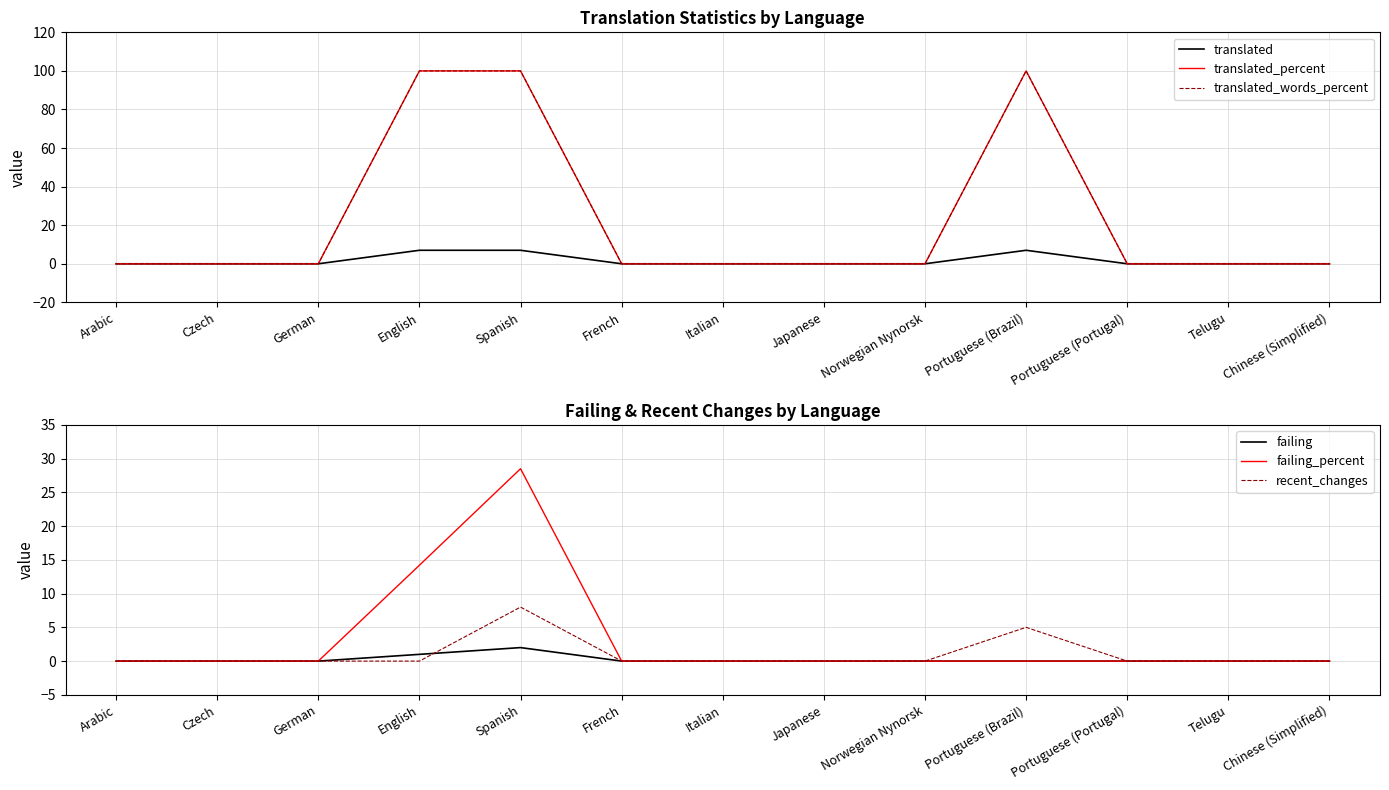

Reading right to left, what are all the values shown in this chart?

translated: 0.0	0.0	0.0	7.0	0.0	0.0	0.0	0.0	7.0	7.0	0.0	0.0	0.0
translated_percent: 0.0	0.0	0.0	100.0	0.0	0.0	0.0	0.0	100.0	100.0	0.0	0.0	0.0
translated_words_percent: 0.0	0.0	0.0	100.0	0.0	0.0	0.0	0.0	100.0	100.0	0.0	0.0	0.0
failing: 0.0	0.0	0.0	0.0	0.0	0.0	0.0	0.0	2.0	1.0	0.0	0.0	0.0
failing_percent: 0.0	0.0	0.0	0.0	0.0	0.0	0.0	0.0	28.5	14.2	0.0	0.0	0.0
recent_changes: 0.0	0.0	0.0	5.0	0.0	0.0	0.0	0.0	8.0	0.0	0.0	0.0	0.0